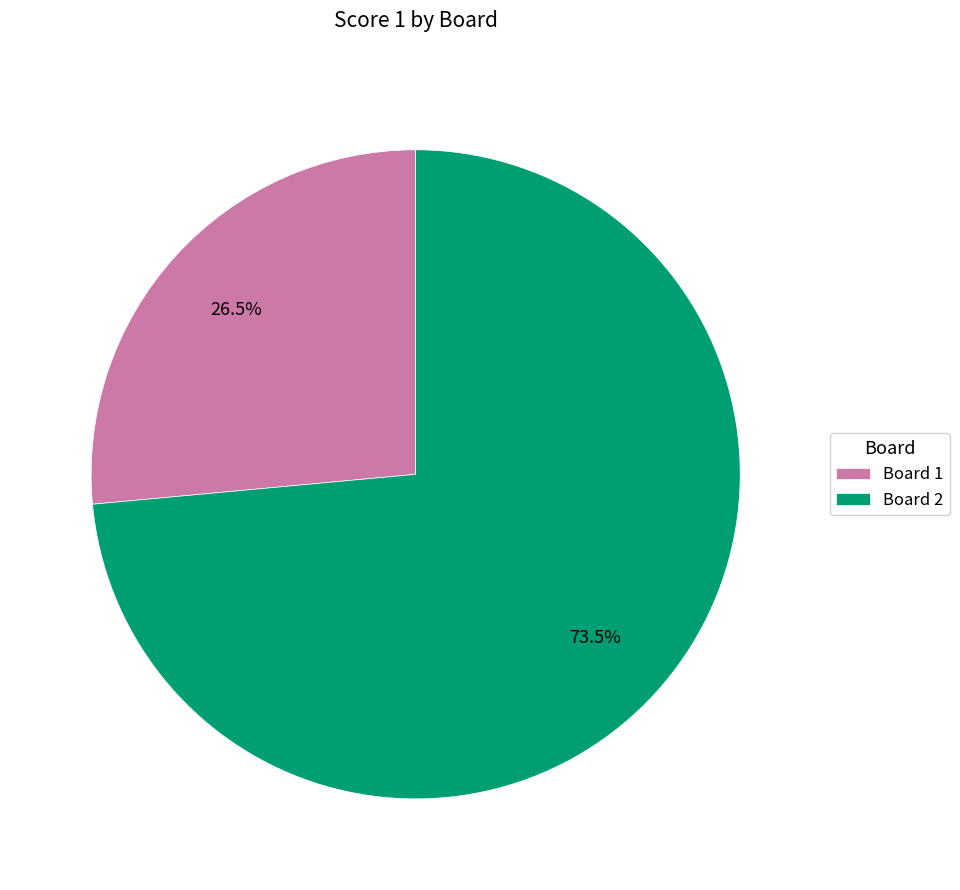

Combined, what portion of the pie is Board 1 and Board 2?

100.0%